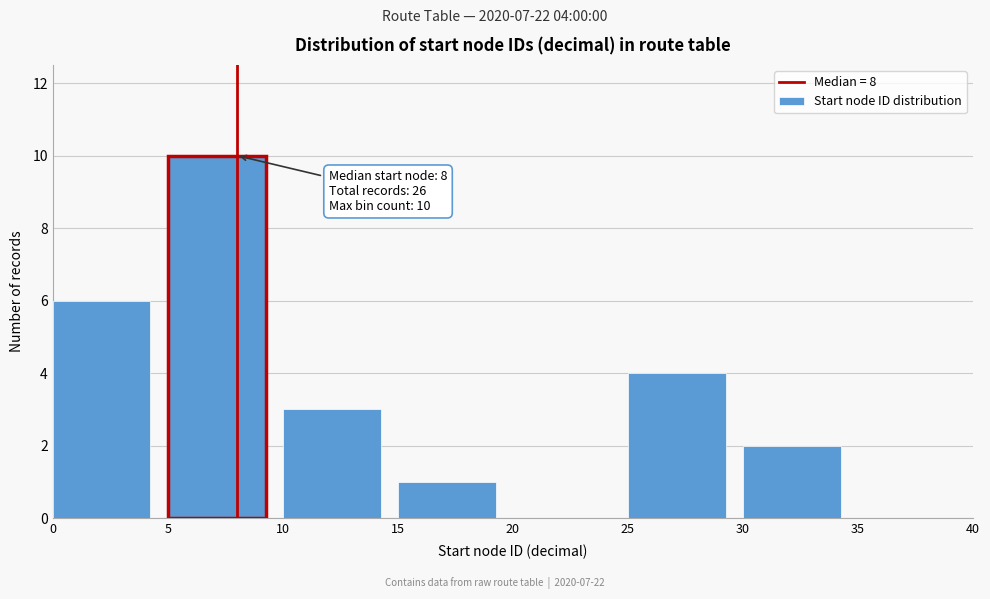

Which range on the x-axis has the tallest bar?

5 to 10